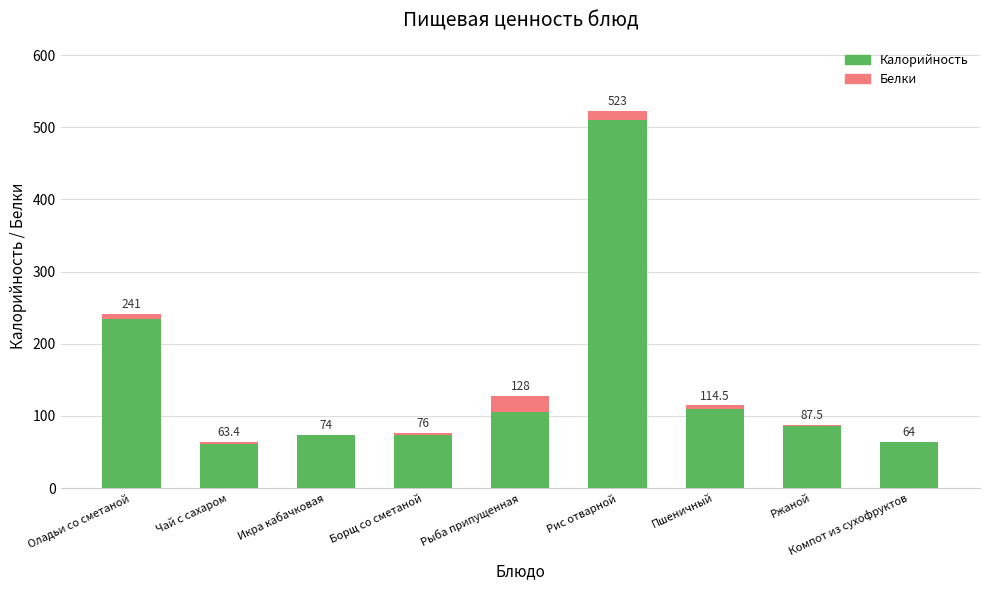

At which category is the sum across all series the highest?

Рис отварной